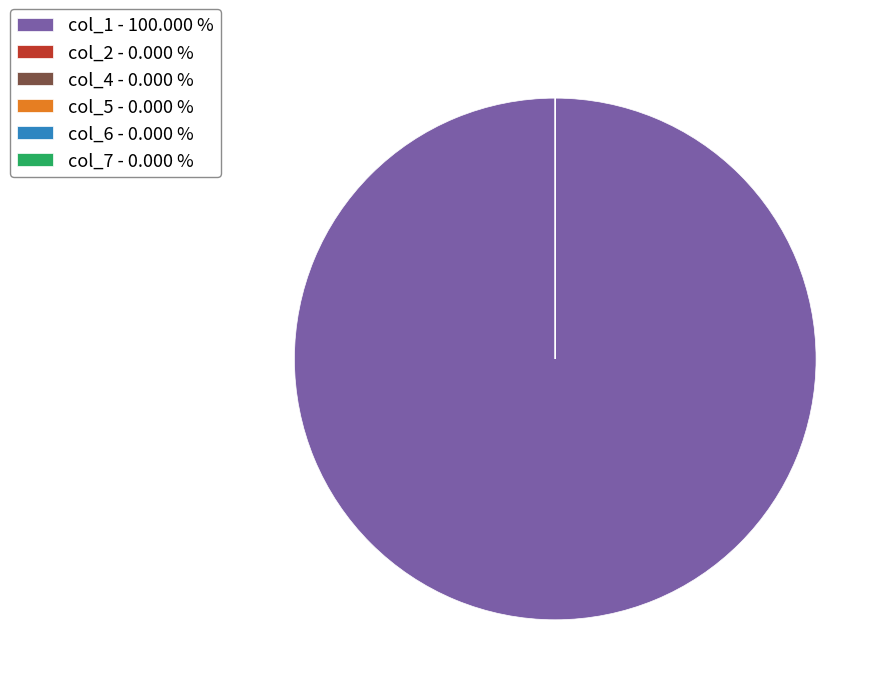

Does any single category account for the majority?

Yes